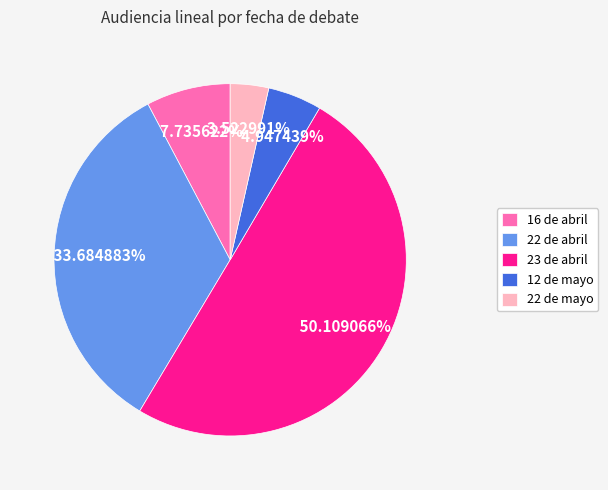

Between 22 de mayo and 16 de abril, which is larger?

16 de abril